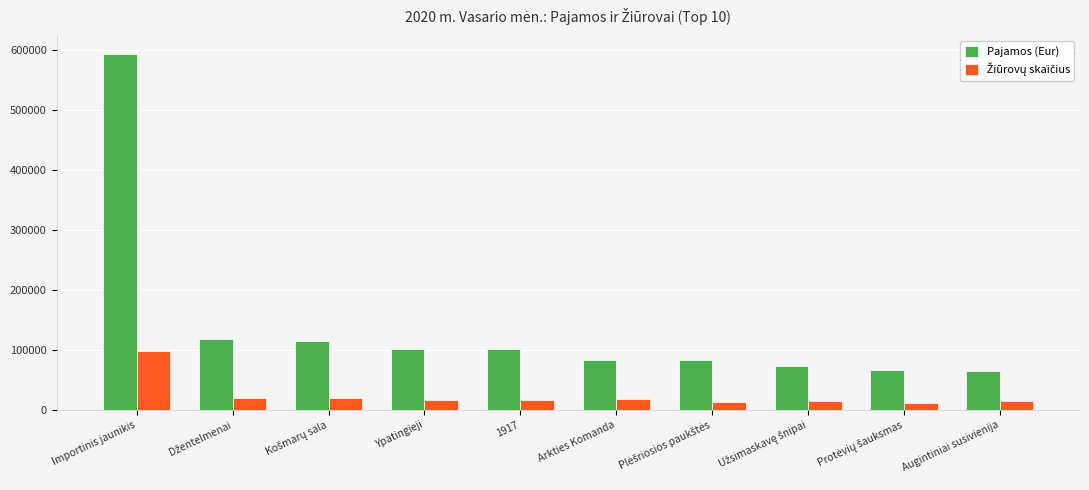

At which category is the sum across all series the highest?

Importinis jaunikis